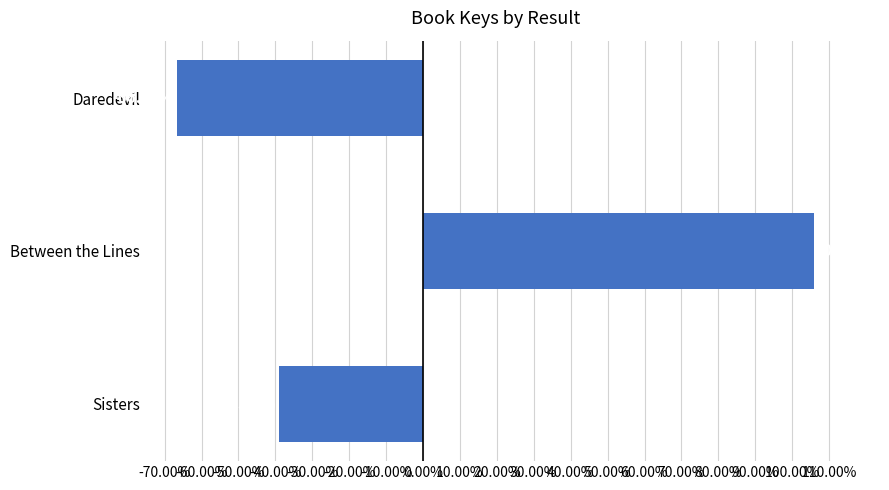

List the labels in order of value, largest first.

Between the Lines, Sisters, Daredevil